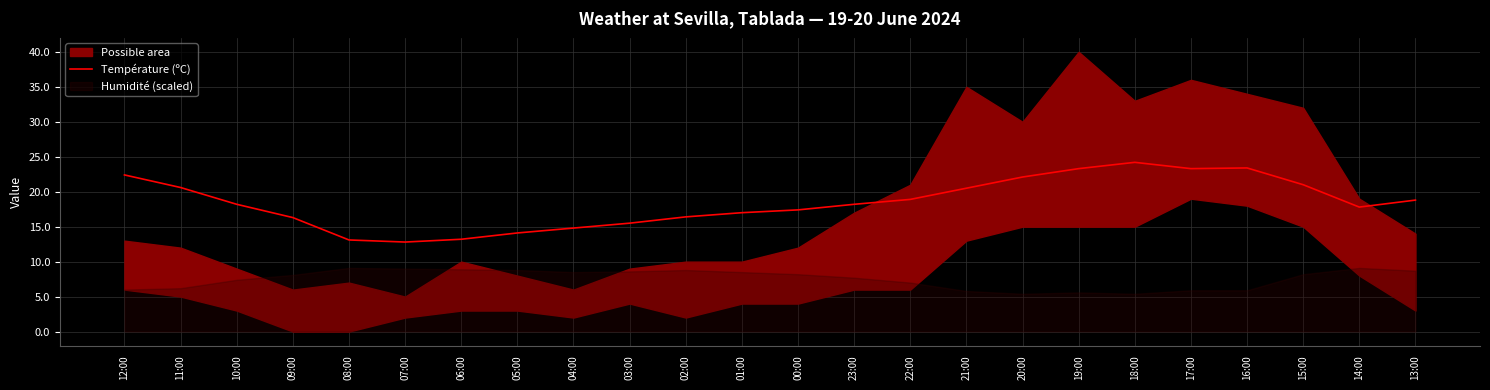

Which has a higher value, 03:00 or 17:00?

17:00